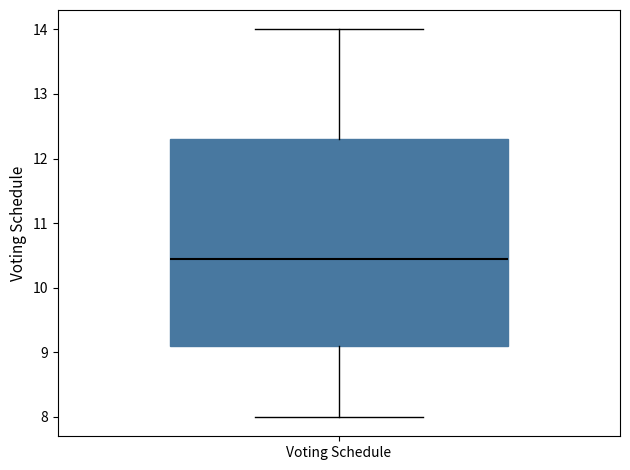

Transcribe this box plot: give where the median line is, the range the box spans, and where the two whiskers end, as read against the y-axis. The values are not printed on the chart, so give them approximately, as read against the axis.

median 10.5, box 9.1 to 12.3, whiskers 8.0 to 14.0